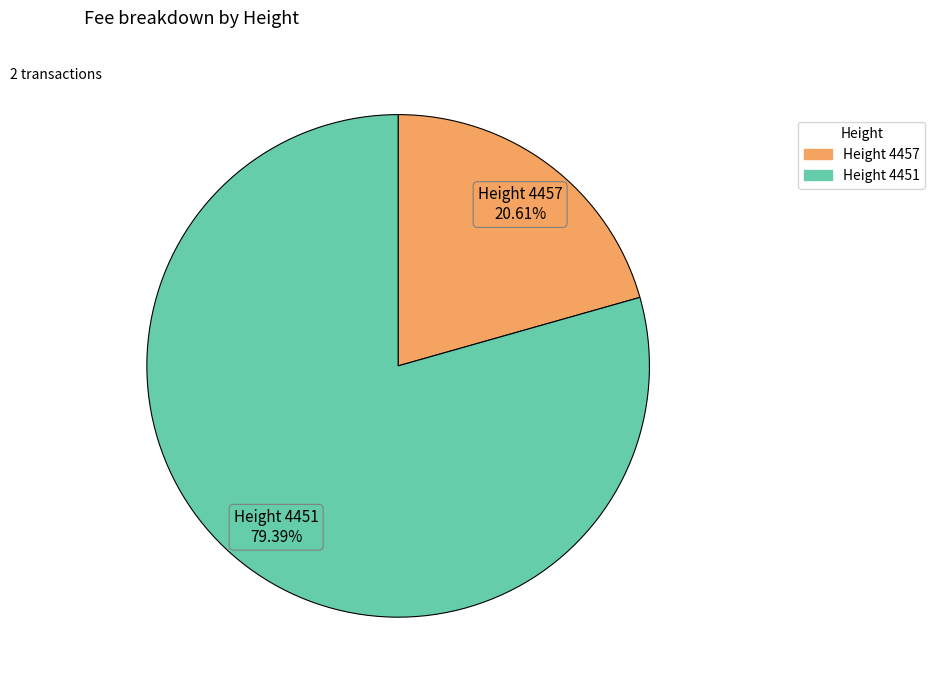

Is there any slice that represents more than half of the pie?

Yes